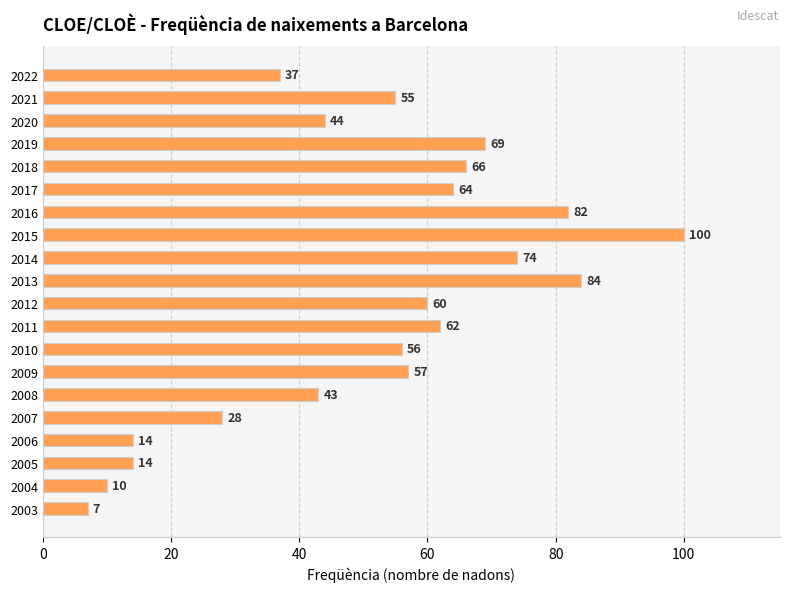

What is the change in value from 2020 to 2010?

+12